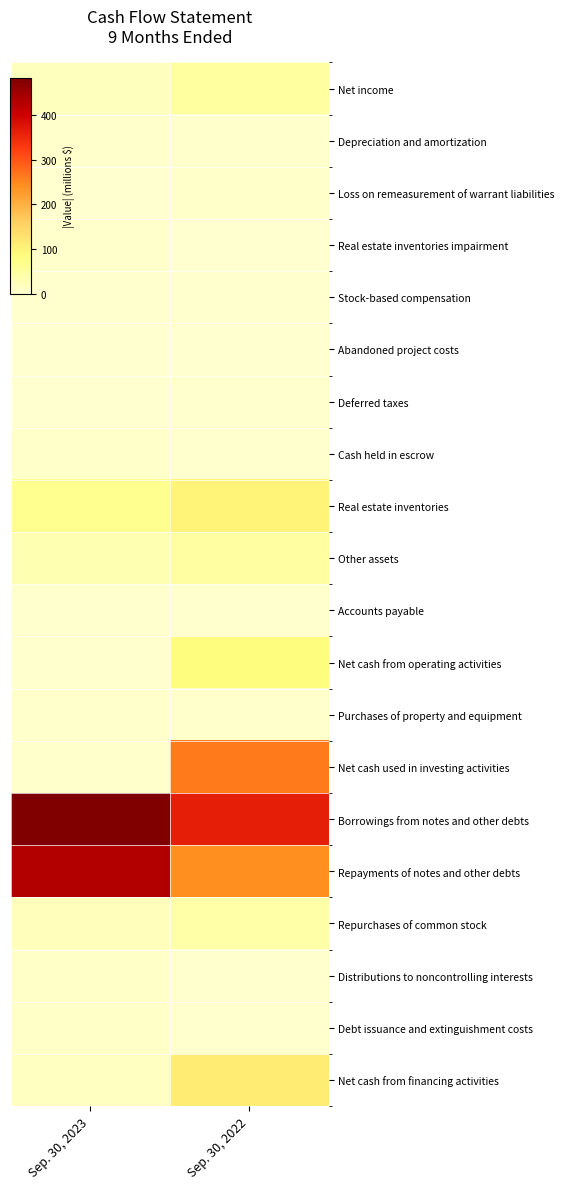

Reading left to right, transcribe all the data shown in this chart.

Net income: Sep. 30, 2023=0.0	Sep. 30, 2022=0.1
Depreciation and amortization: Sep. 30, 2023=0.0	Sep. 30, 2022=0.0
Loss on remeasurement of warrant liabilities: Sep. 30, 2023=0.0	Sep. 30, 2022=0.0
Real estate inventories impairment: Sep. 30, 2023=0.0	Sep. 30, 2022=0.0
Stock-based compensation: Sep. 30, 2023=0.0	Sep. 30, 2022=0.0
Abandoned project costs: Sep. 30, 2023=0.0	Sep. 30, 2022=0.0
Deferred taxes: Sep. 30, 2023=0.0	Sep. 30, 2022=0.0
Cash held in escrow: Sep. 30, 2023=0.0	Sep. 30, 2022=0.0
Real estate inventories: Sep. 30, 2023=0.1	Sep. 30, 2022=0.2
Other assets: Sep. 30, 2023=0.1	Sep. 30, 2022=0.1
Accounts payable: Sep. 30, 2023=0.0	Sep. 30, 2022=0.0
Net cash from operating activities: Sep. 30, 2023=0.0	Sep. 30, 2022=0.2
Purchases of property and equipment: Sep. 30, 2023=0.0	Sep. 30, 2022=0.0
Net cash used in investing activities: Sep. 30, 2023=0.0	Sep. 30, 2022=0.5
Borrowings from notes and other debts: Sep. 30, 2023=1.0	Sep. 30, 2022=0.8
Repayments of notes and other debts: Sep. 30, 2023=0.9	Sep. 30, 2022=0.5
Repurchases of common stock: Sep. 30, 2023=0.0	Sep. 30, 2022=0.1
Distributions to noncontrolling interests: Sep. 30, 2023=0.0	Sep. 30, 2022=0.0
Debt issuance and extinguishment costs: Sep. 30, 2023=0.0	Sep. 30, 2022=0.0
Net cash from financing activities: Sep. 30, 2023=0.0	Sep. 30, 2022=0.2